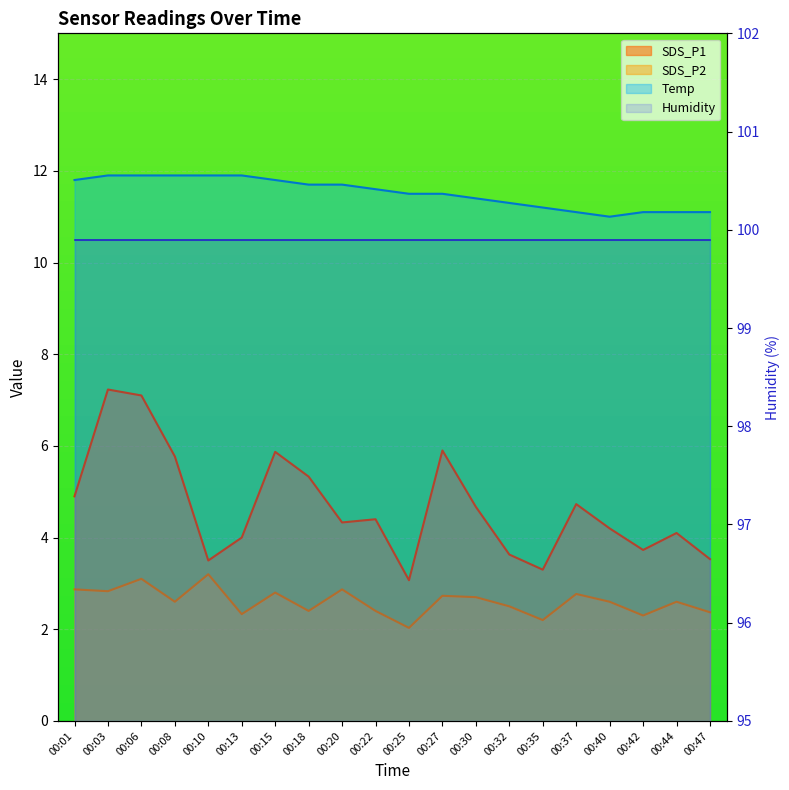

How many interior local peaks does the SDS_P2 series have?

7